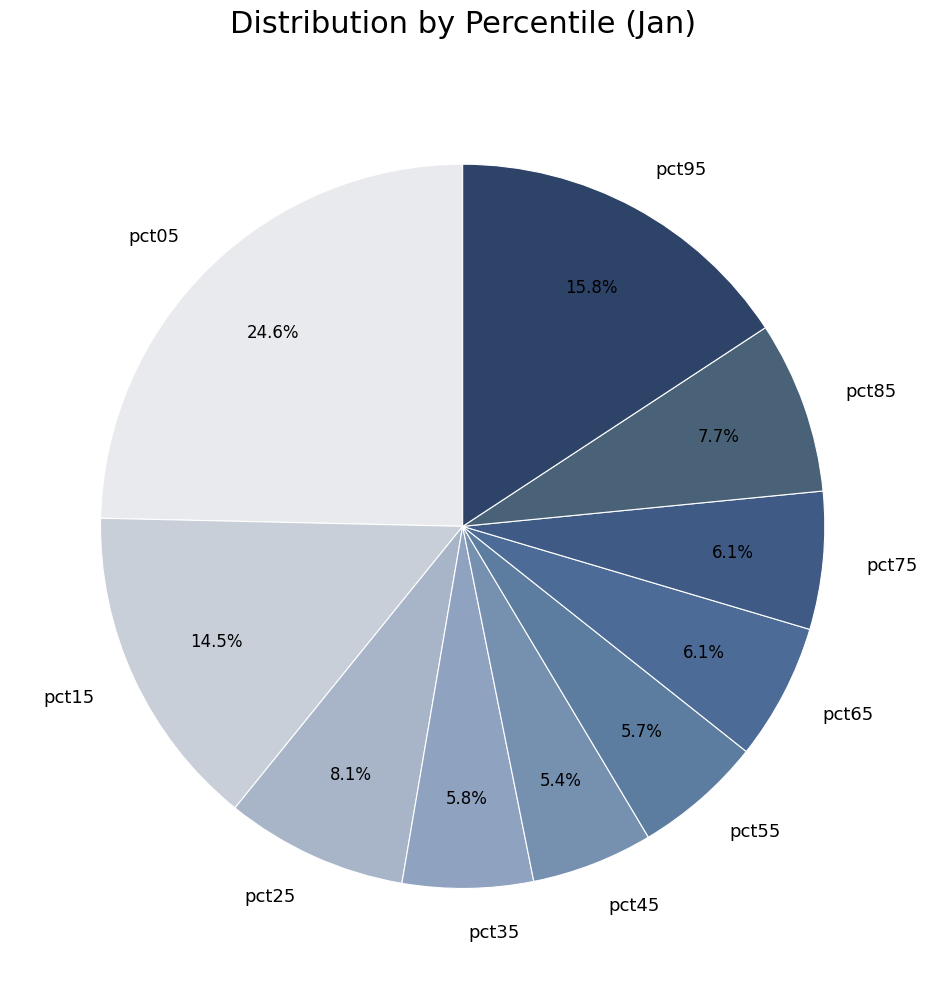

What portion of the pie excludes pct95?

84.2%